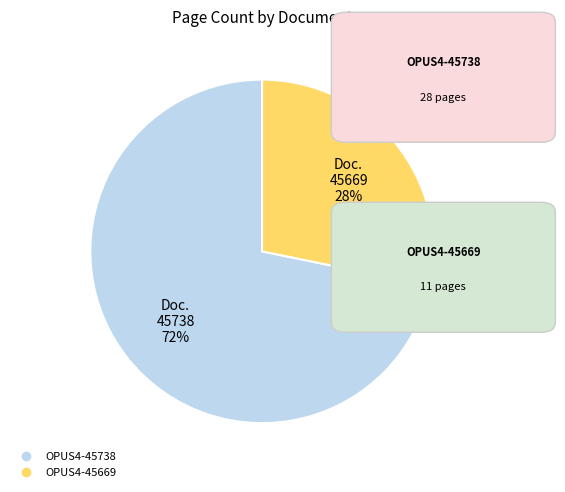

How many slices are in this pie chart?

2